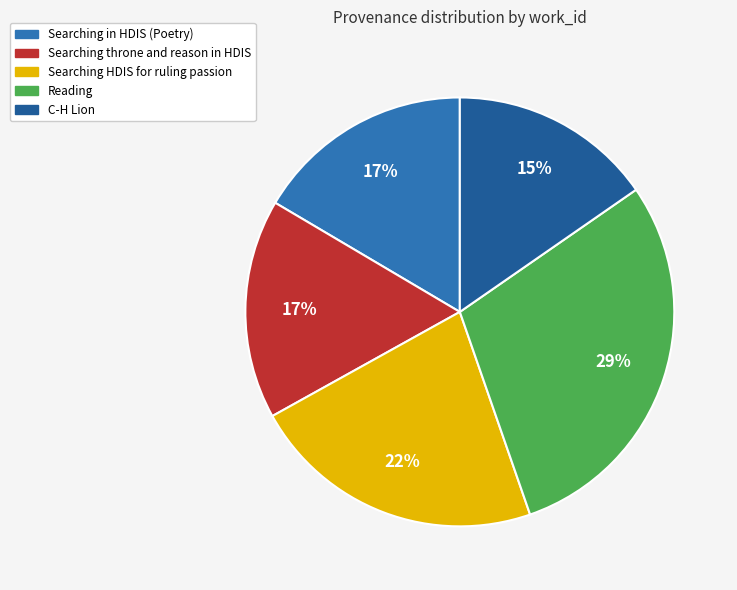

How many slices are in this pie chart?

5